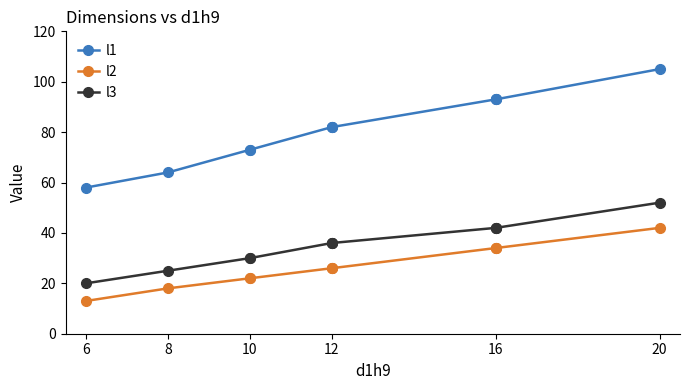

Which has a higher value, 12 or 10?

12